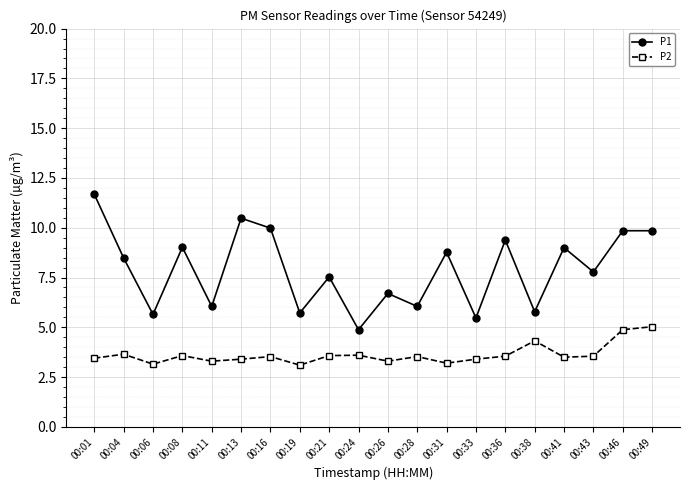

Which series changed the most between 00:19 and 00:28?

P2